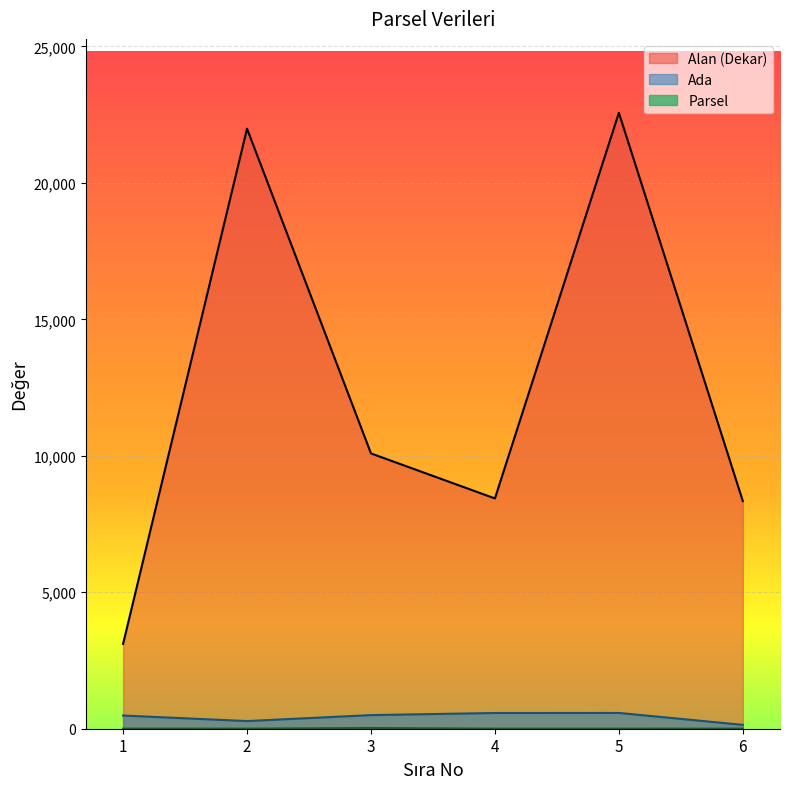

Between 4 and 2, which is larger?

2